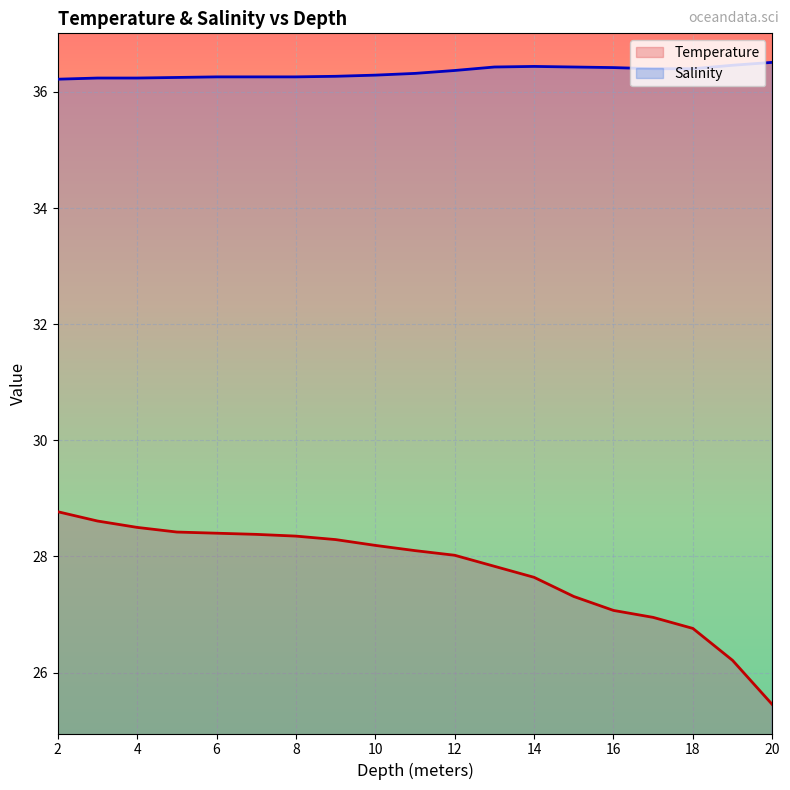

What is the sum of all Salinity values?

690.5